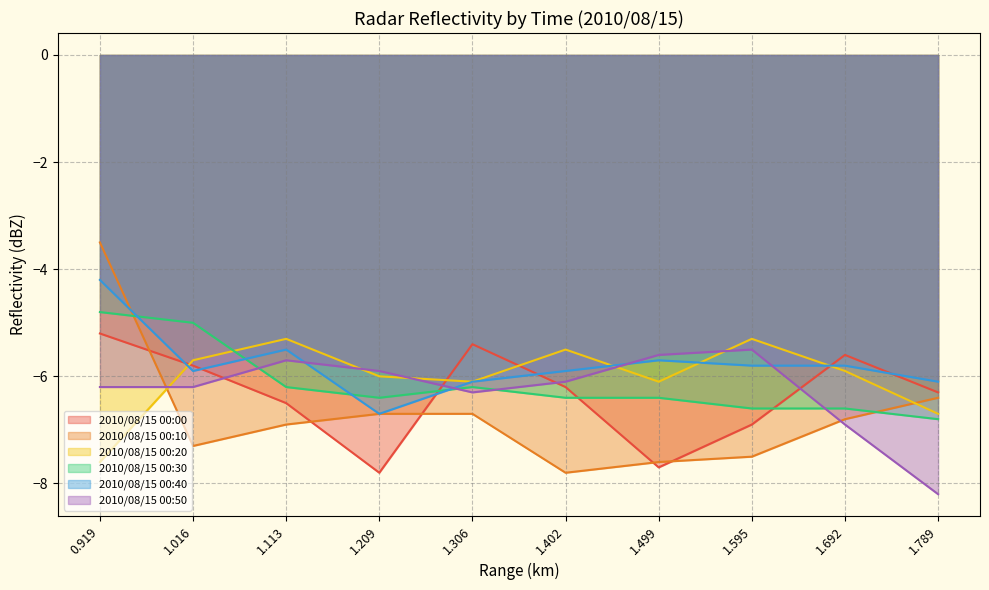

Rank the series at 1.113 from lowest to highest value.

2010/08/15 00:10, 2010/08/15 00:00, 2010/08/15 00:30, 2010/08/15 00:50, 2010/08/15 00:40, 2010/08/15 00:20